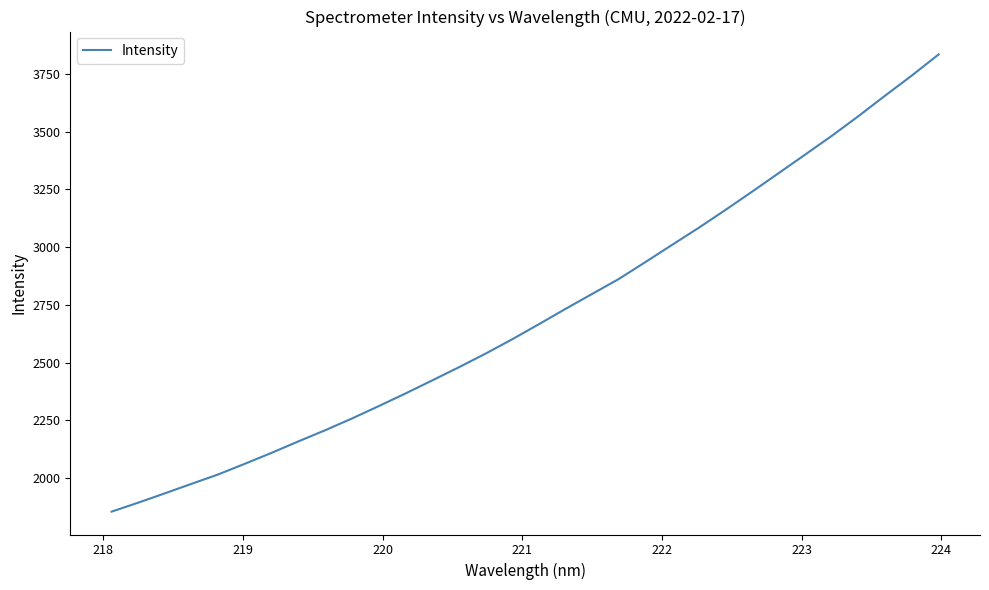

What is the difference between the maximum and minimum values?

1979.4